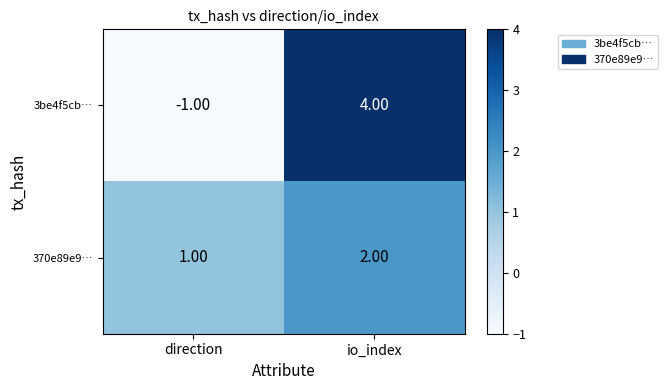

Where is 370e89e9… nearest to the value 1?

direction